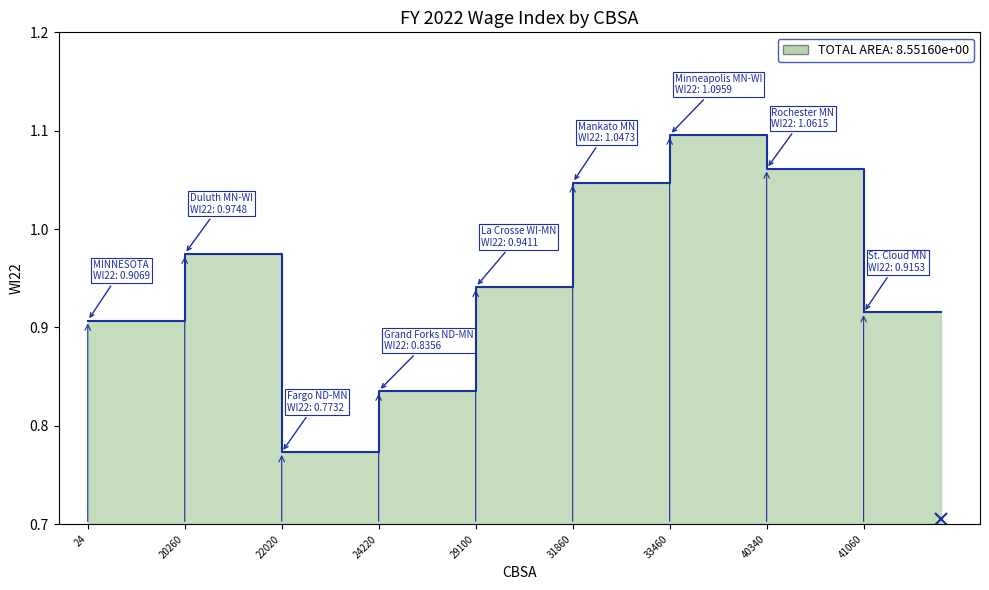

How many interior local valleys (lower than both neighbors) does the data have?

1